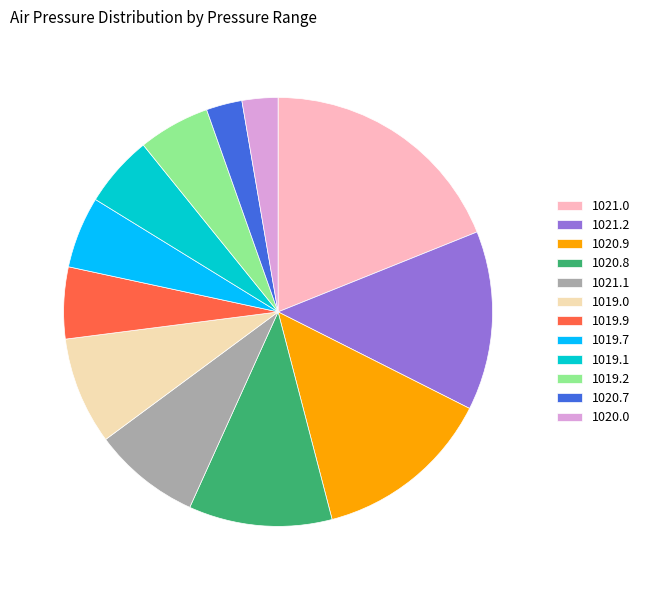

Combined, do 1020.9 and 1021.2 account for over 50%?

No